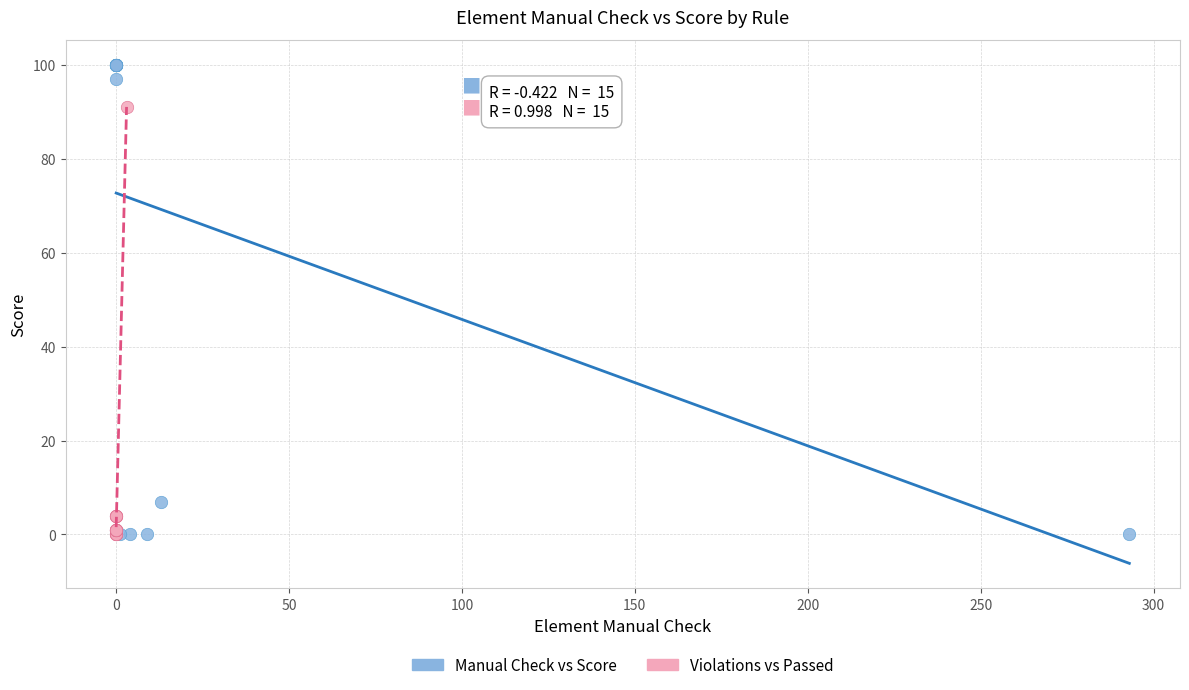

Which series has the largest Y range (max minus min)?

Manual Check vs Score